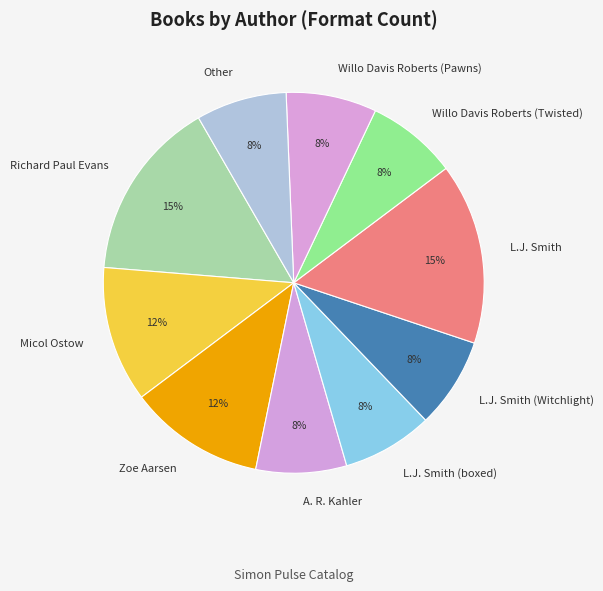

What percentage is the L.J. Smith (boxed) slice, to the nearest percent?

8%